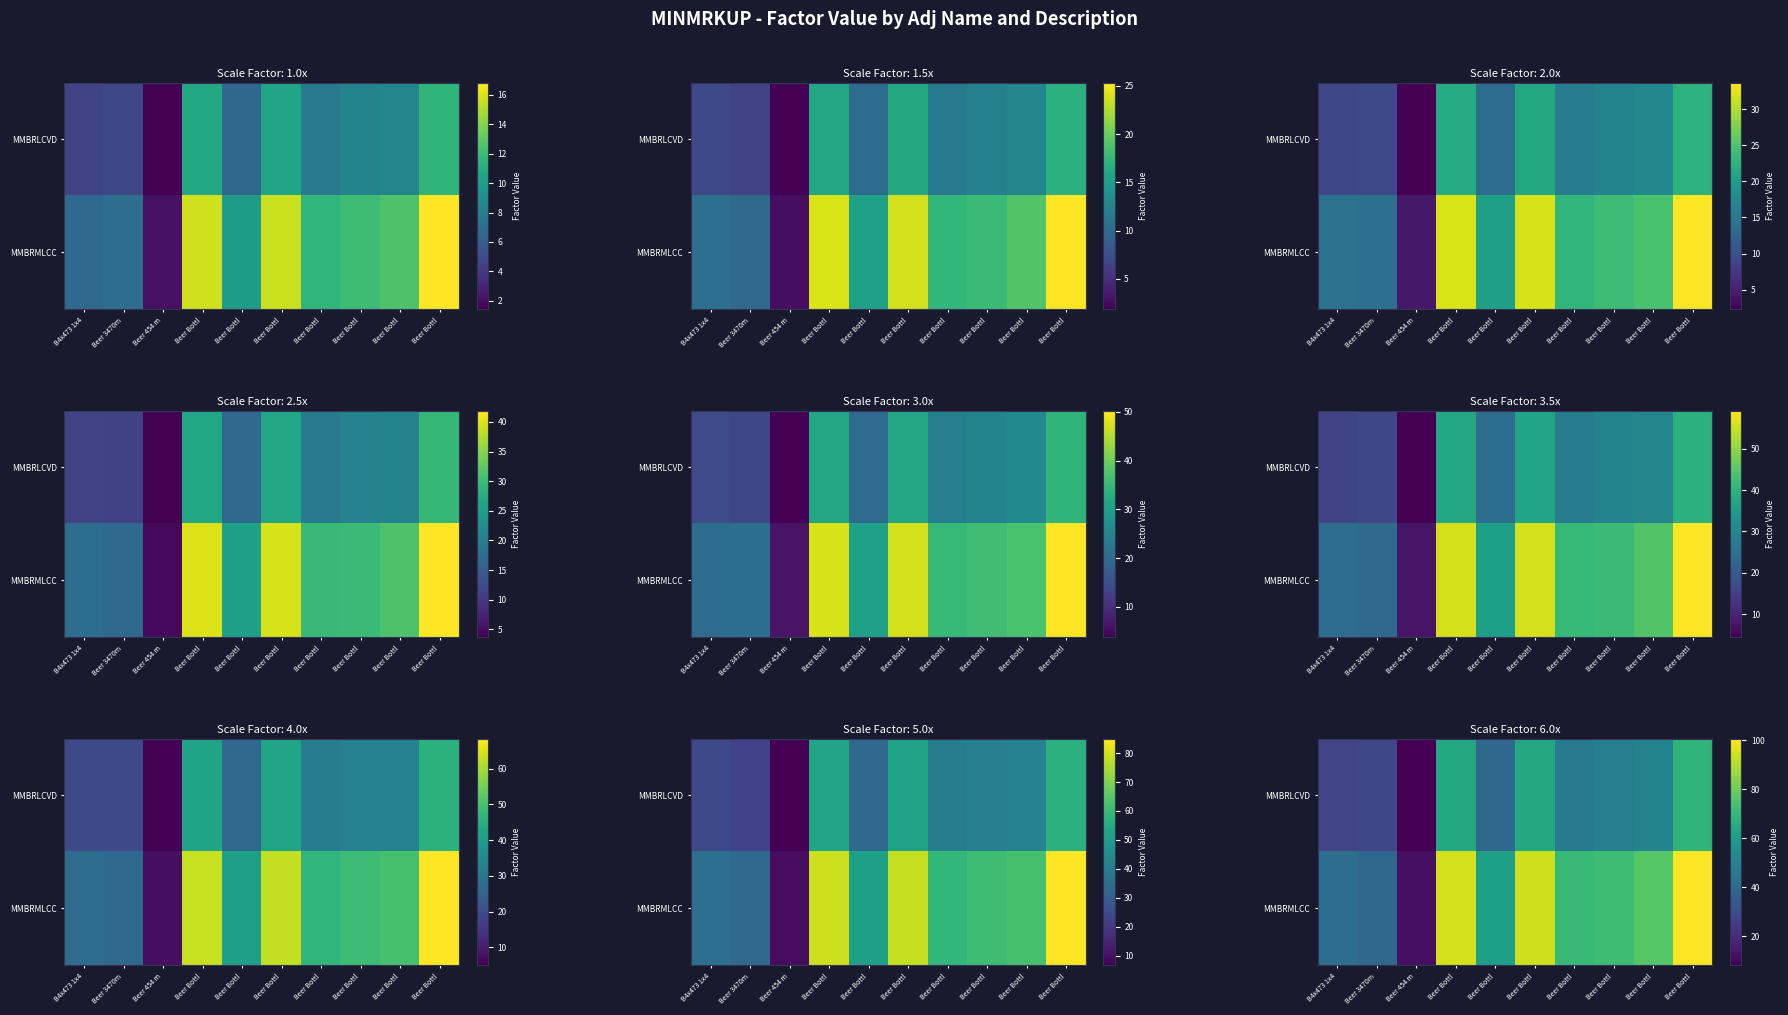

What is the total value across all series at Beer Bottl?

158.6